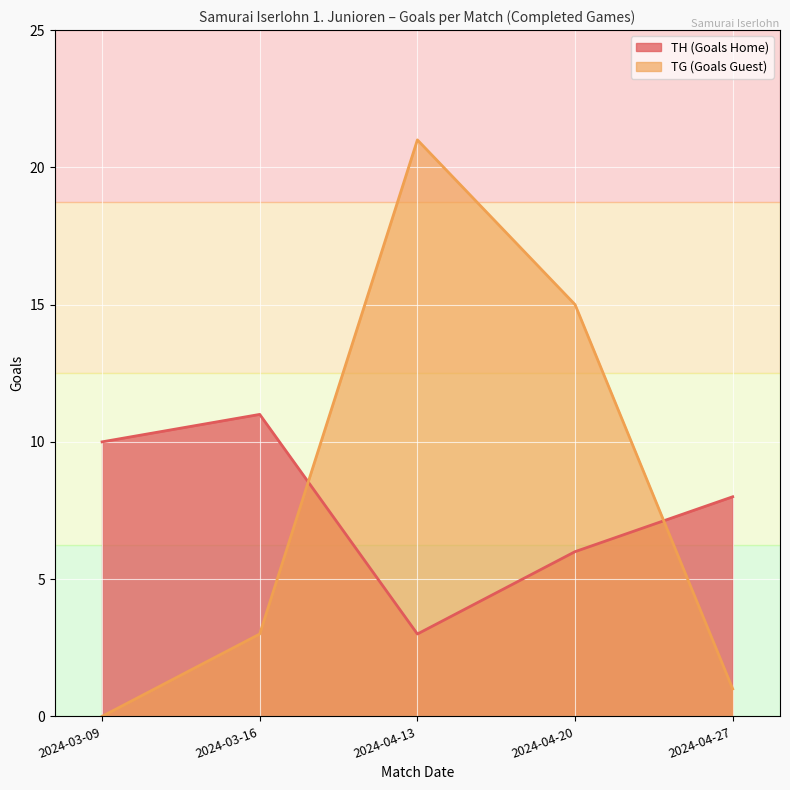

At which category does TG (Goals Guest) reach its first local peak?

2024-04-13